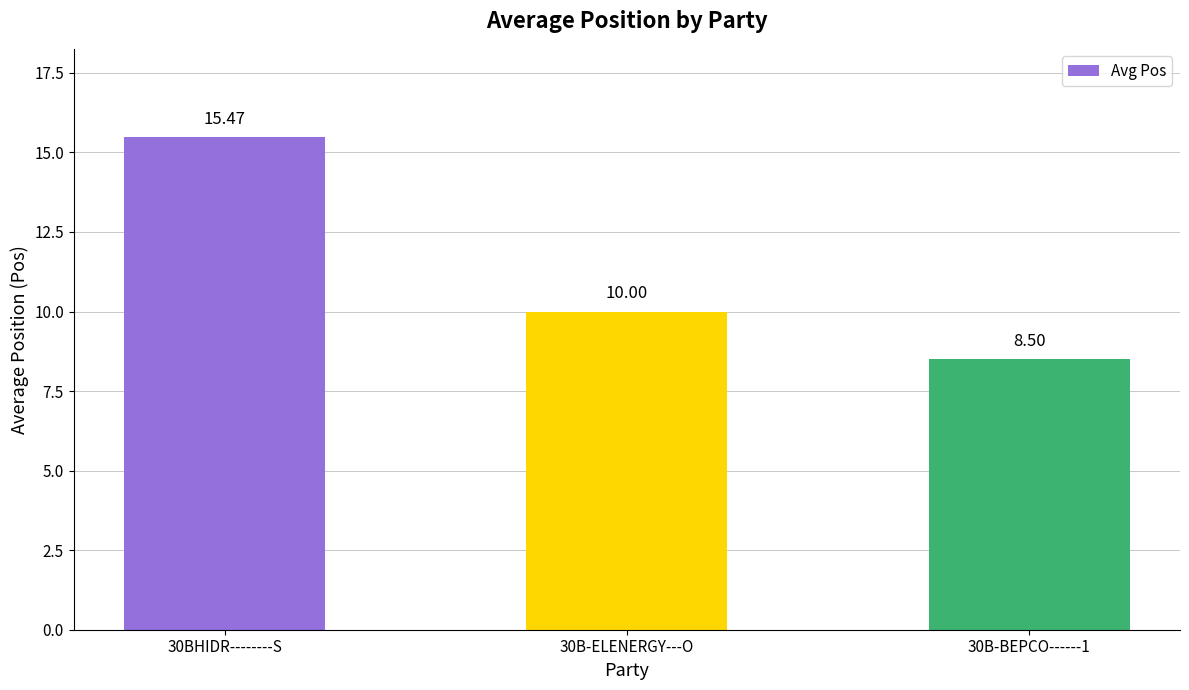

Is it true that the value at 30B-BEPCO------1 is 8.5?

True